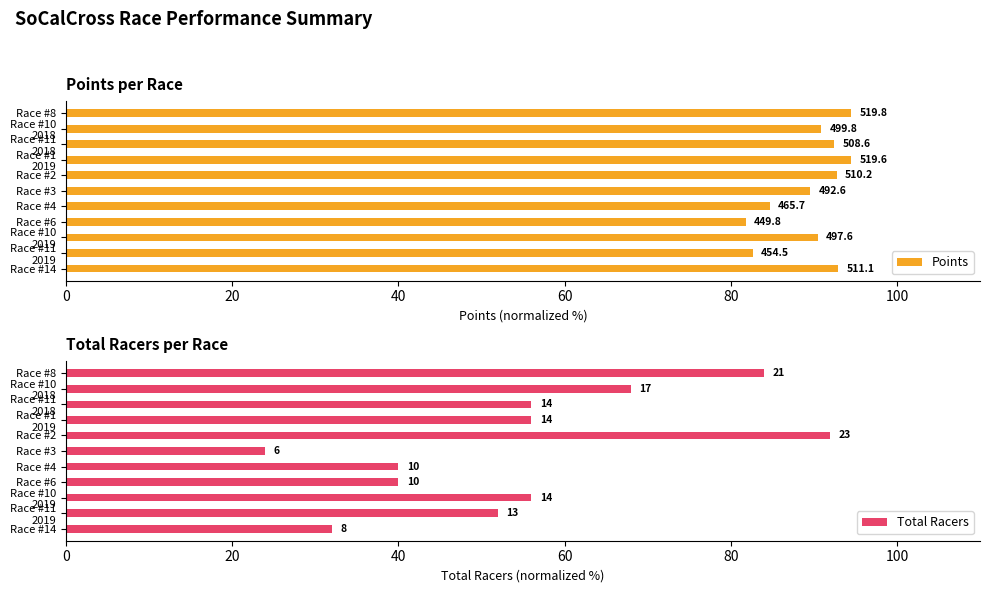

What is the difference between the maximum and second lowest values in the Points series?

11.9